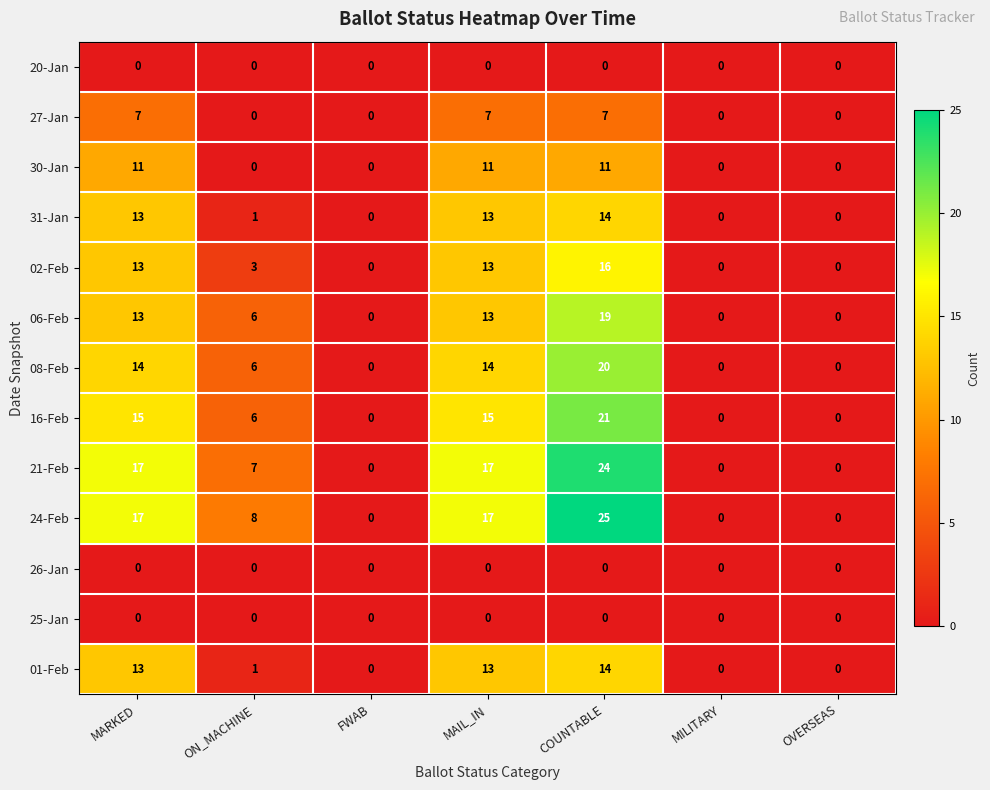

Read the 30-Jan value at COUNTABLE, to the nearest 5.

10